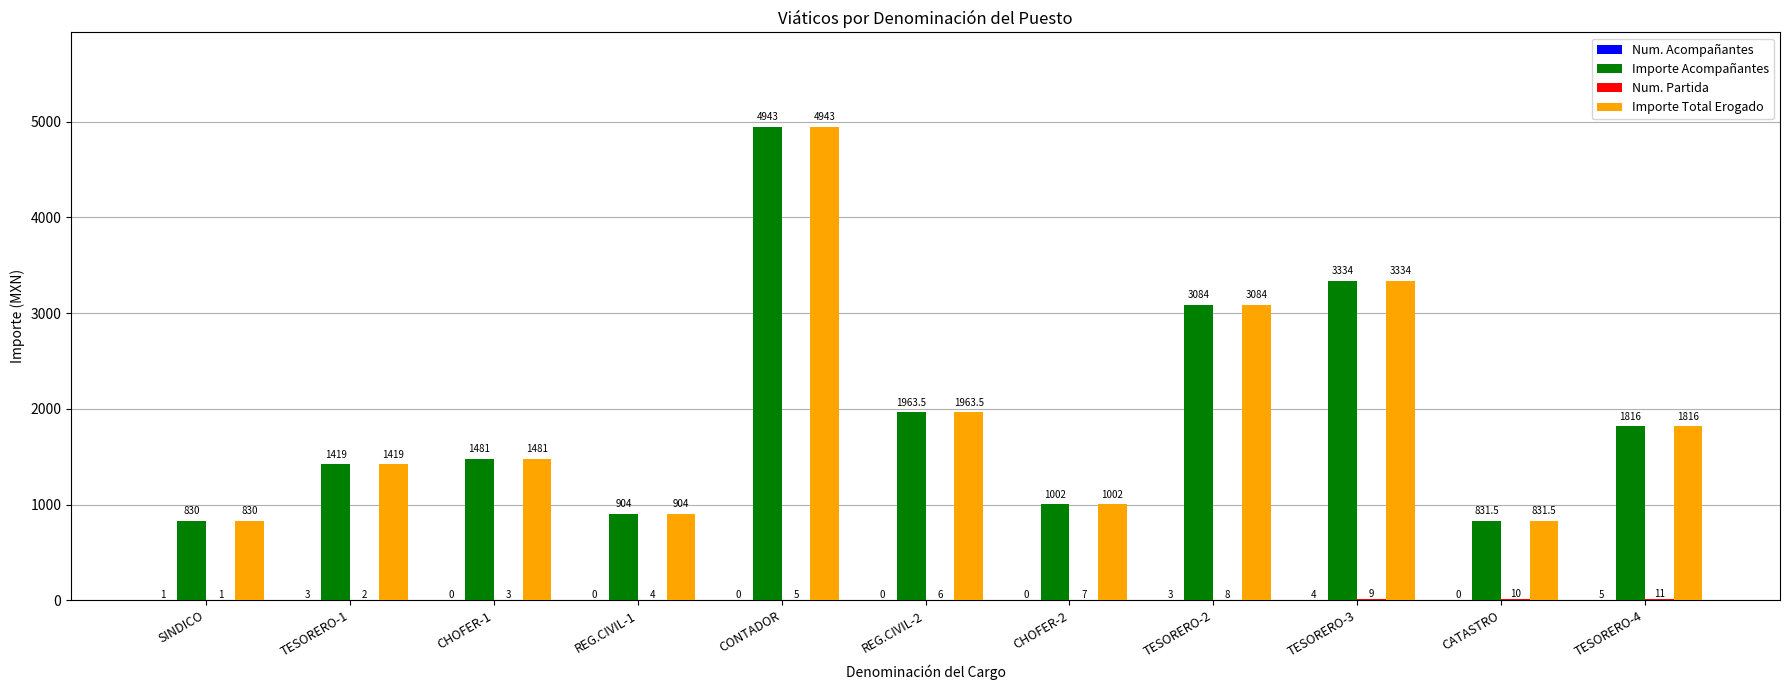

At which category is the sum across all series the highest?

CONTADOR